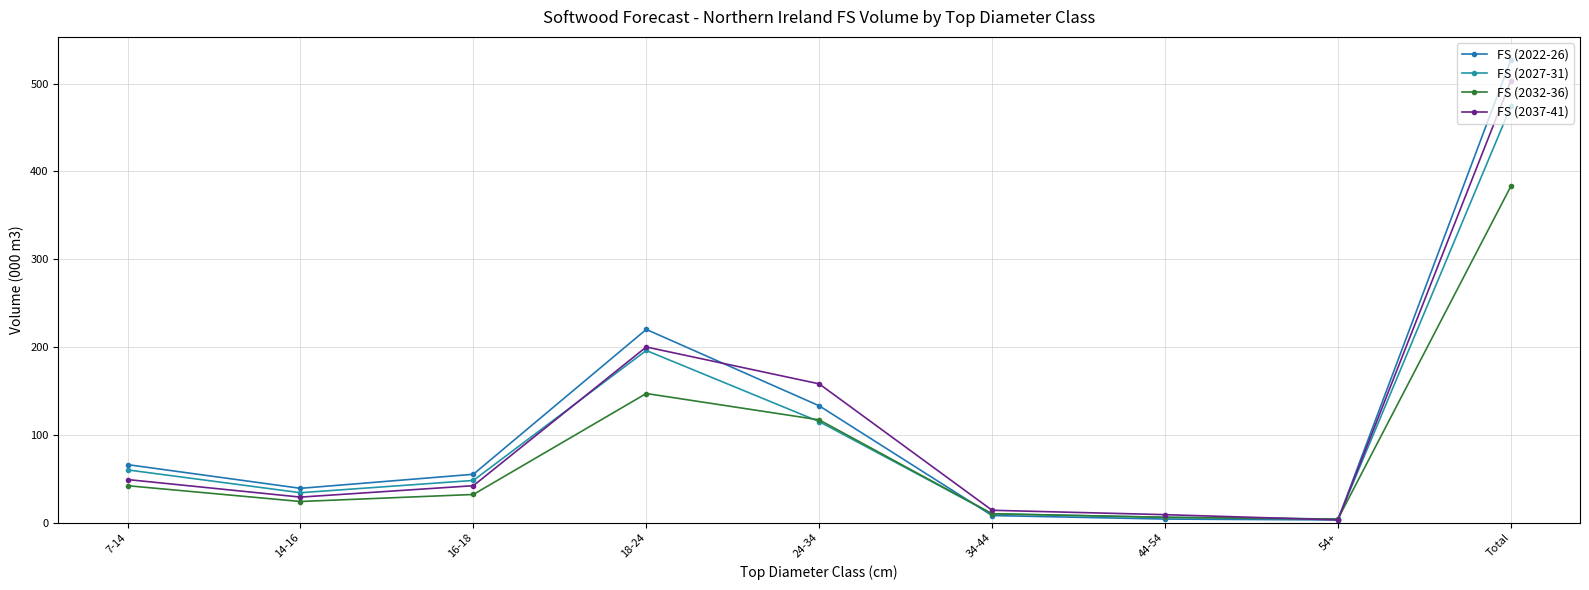

What is the total value across all series at 24-34?

523